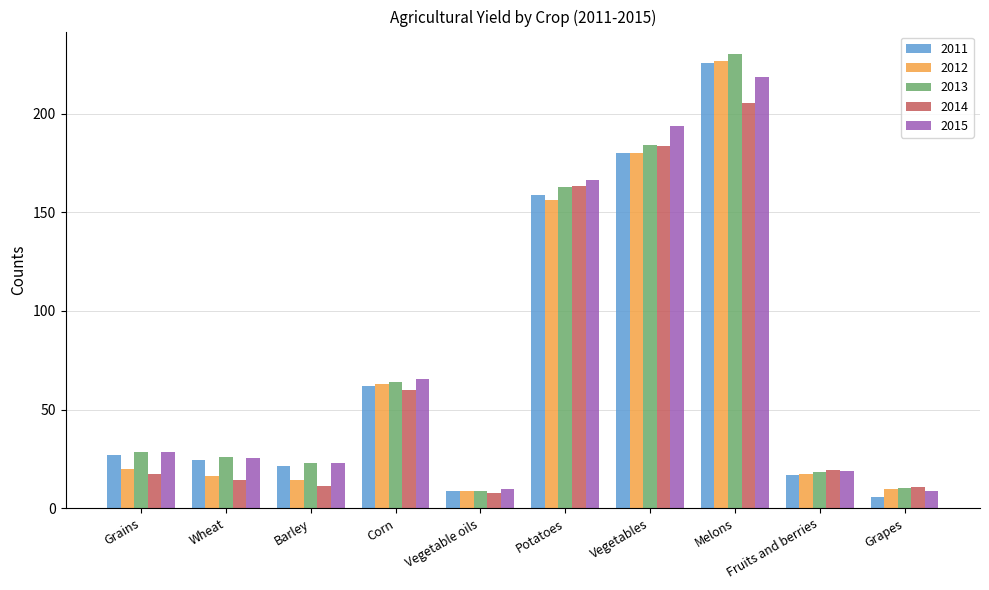

What is the label of the 9th bar from the left?

Fruits and berries